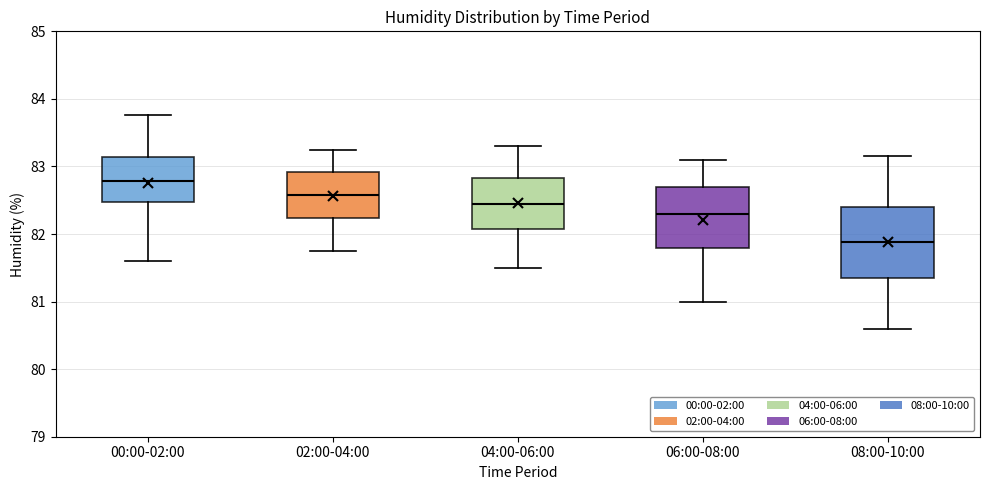

Comparing the boxes themselves (not the whiskers), which one is the tallest?

08:00-10:00